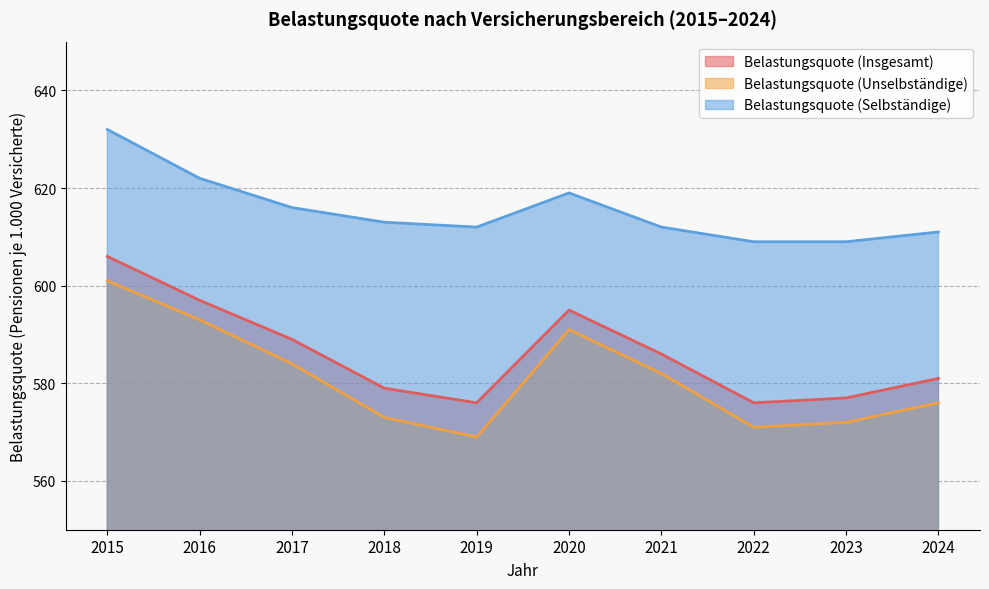

How many categories are shown in the chart?

10